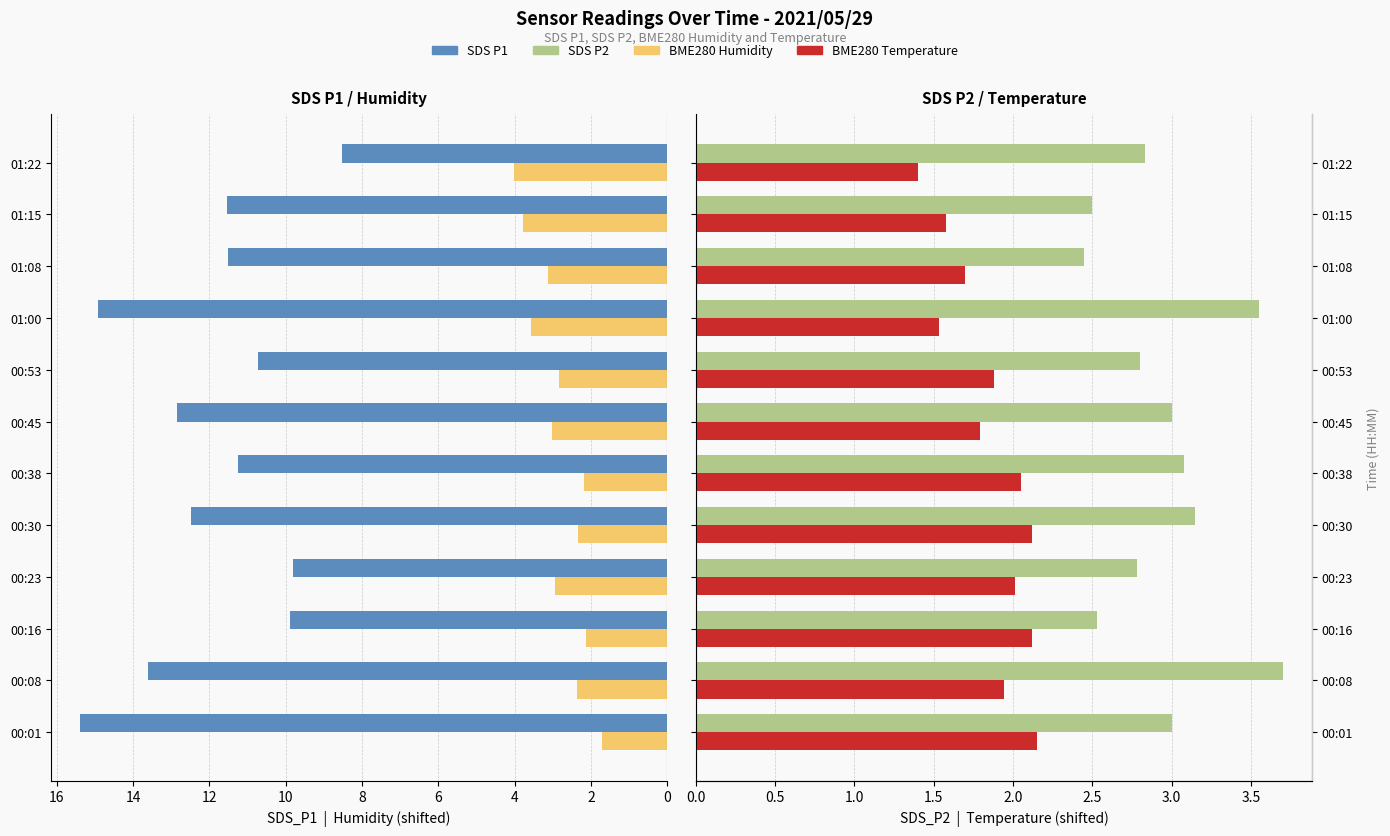

Is the value of BME280_humidity (shifted) at 00:01 greater than the value of SDS_P2 at 00:16?

No